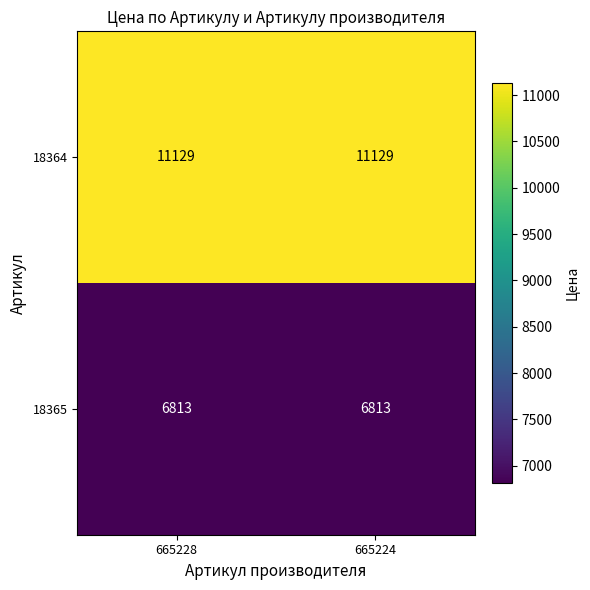

Read the 18365 value at 665224.

6813